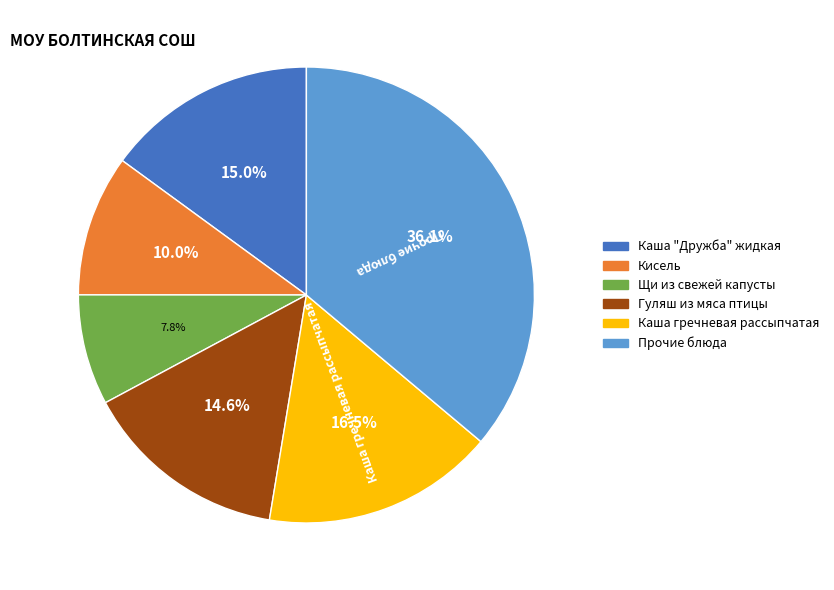

What is the smallest slice in the pie chart?

Щи из свежей капусты